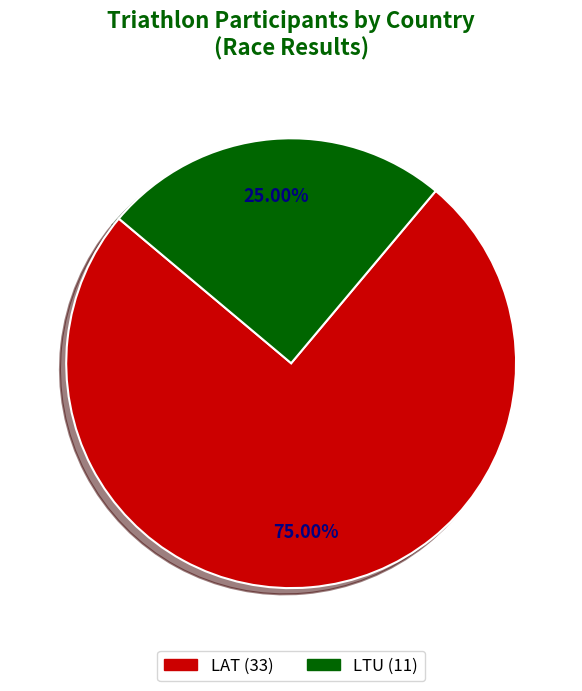

Is it true that LAT is 86% of the pie?

False